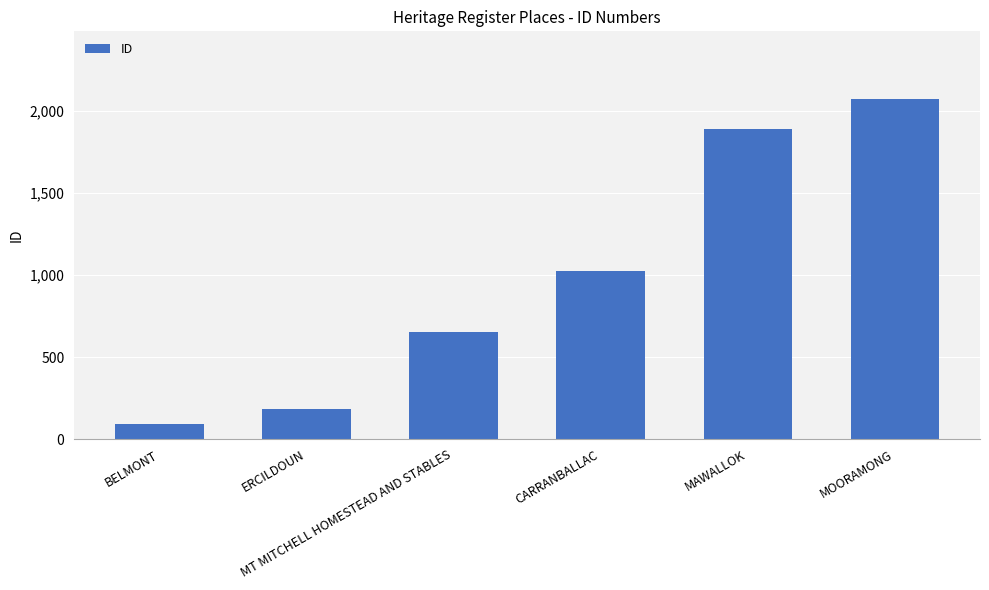

How many series are shown in this chart?

1